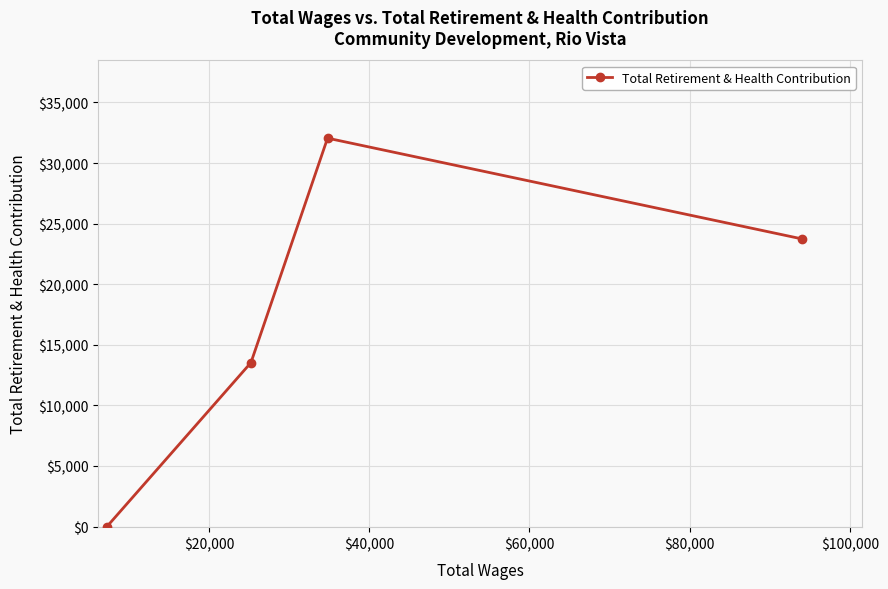

What is the greatest value displayed?

32052